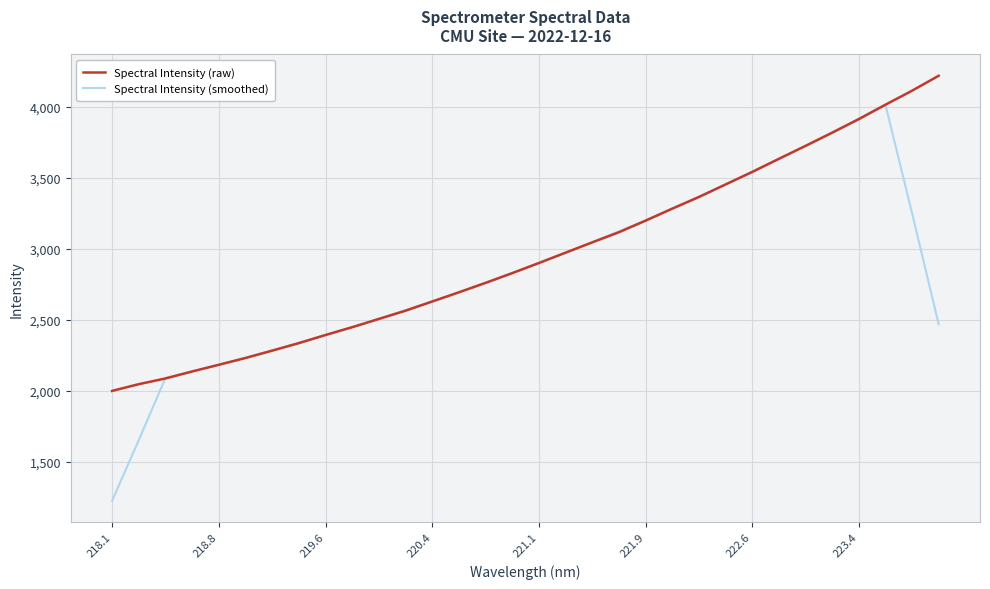

What are all the series names shown in the legend?

Spectral Intensity (raw), Spectral Intensity (smoothed)